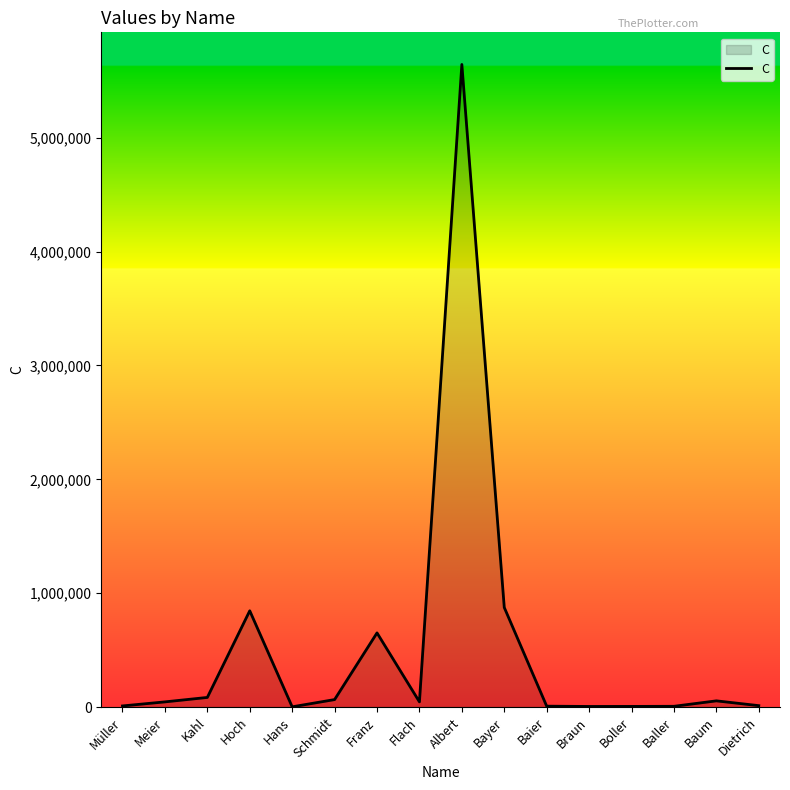

At which label is the value closest to 2822816?

Bayer